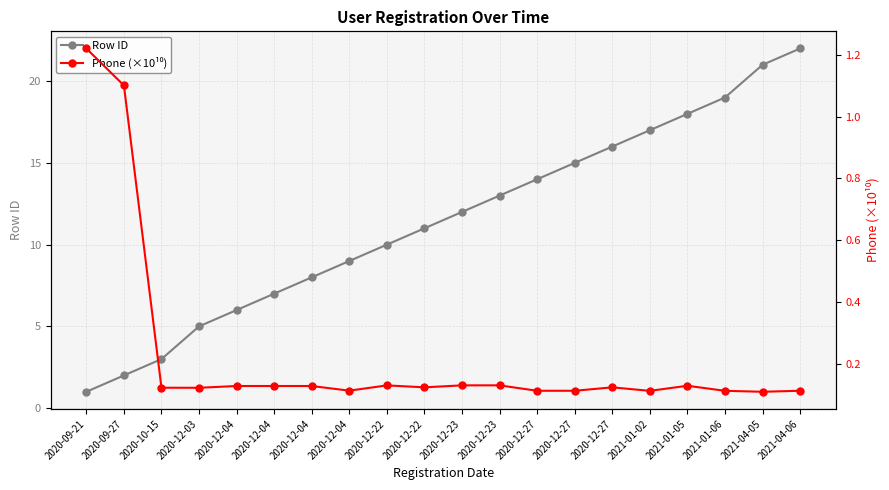

At which category does Phone (×10¹⁰) reach its first local peak?

2020-12-04